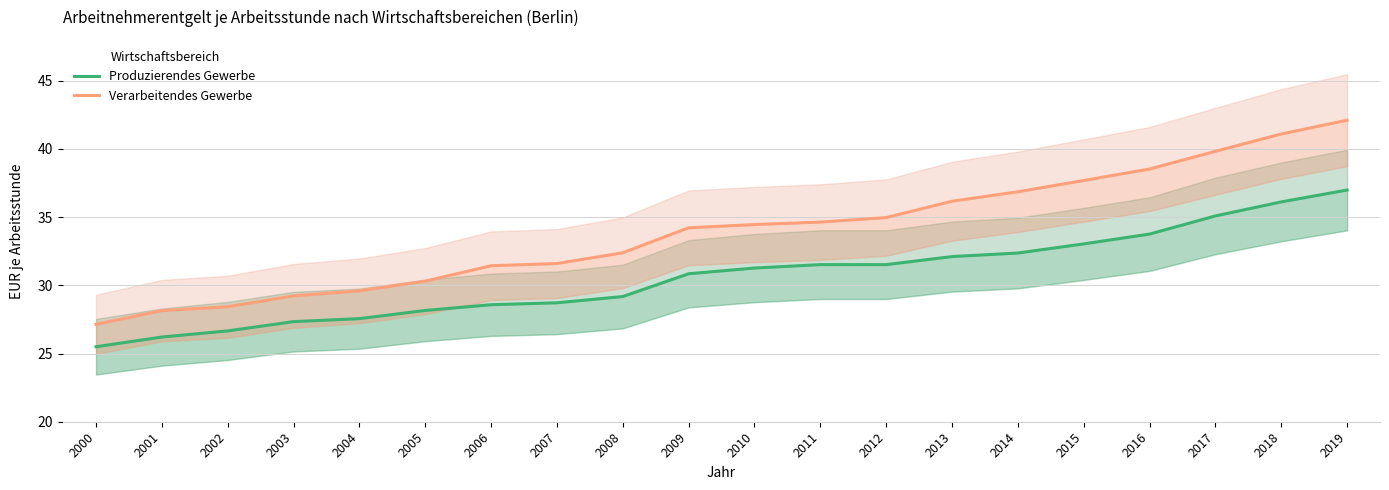

True or false: Produzierendes Gewerbe has a value of 8.7 at 2018.

False